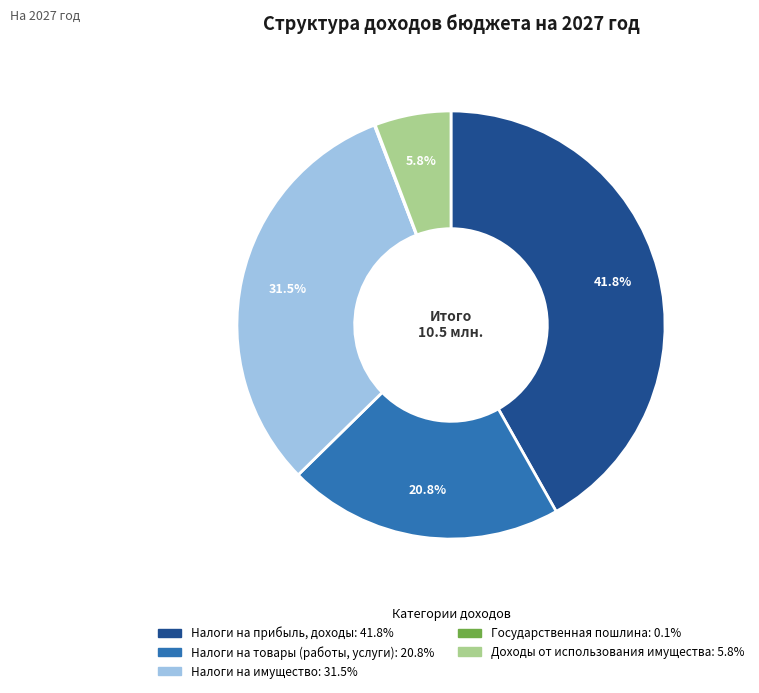

Does any single category account for the majority?

No